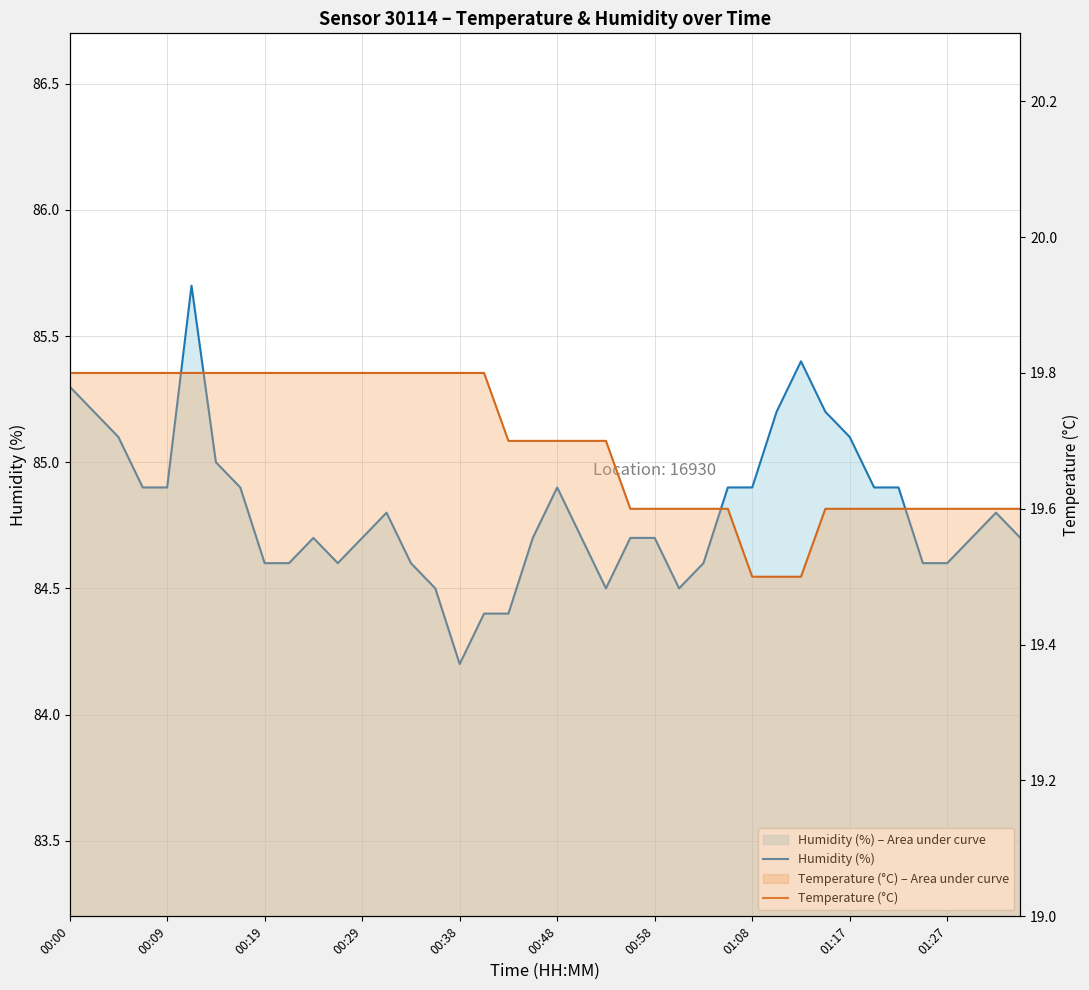

Rank the series by their maximum value, from highest to lowest.

Humidity (%), Temperature (°C)